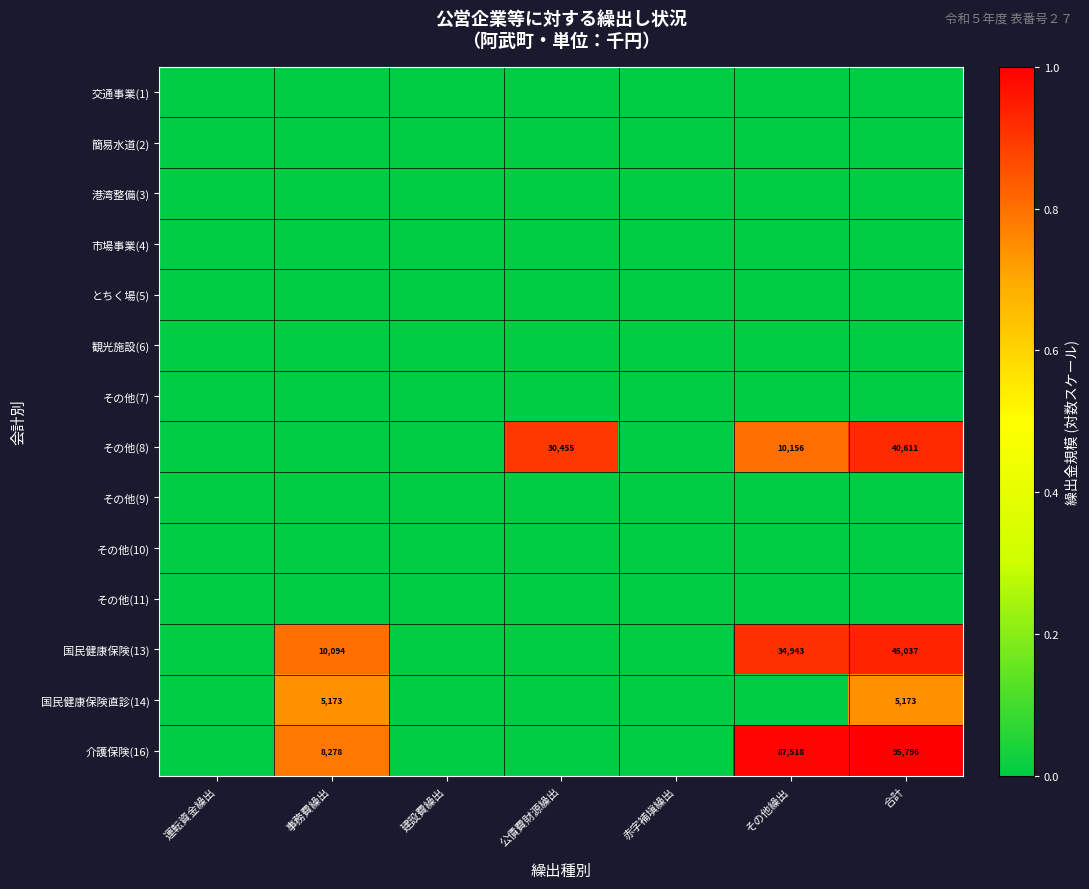

True or false: 介護保険(16) has a value of 20611 at その他繰出.

False